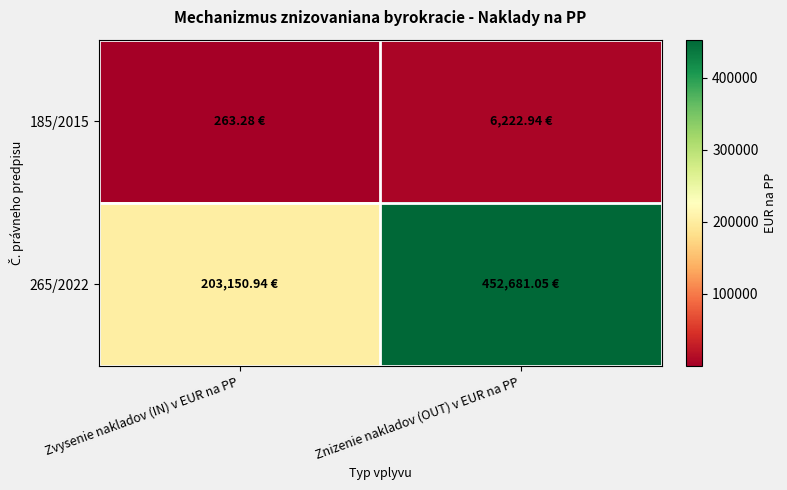

Reading left to right, what are all the values shown in this chart?

185/2015: Zvysenie nakladov (IN) v EUR na PP=263.3	Znizenie nakladov (OUT) v EUR na PP=6222.9
265/2022: Zvysenie nakladov (IN) v EUR na PP=203150.9	Znizenie nakladov (OUT) v EUR na PP=452681.0